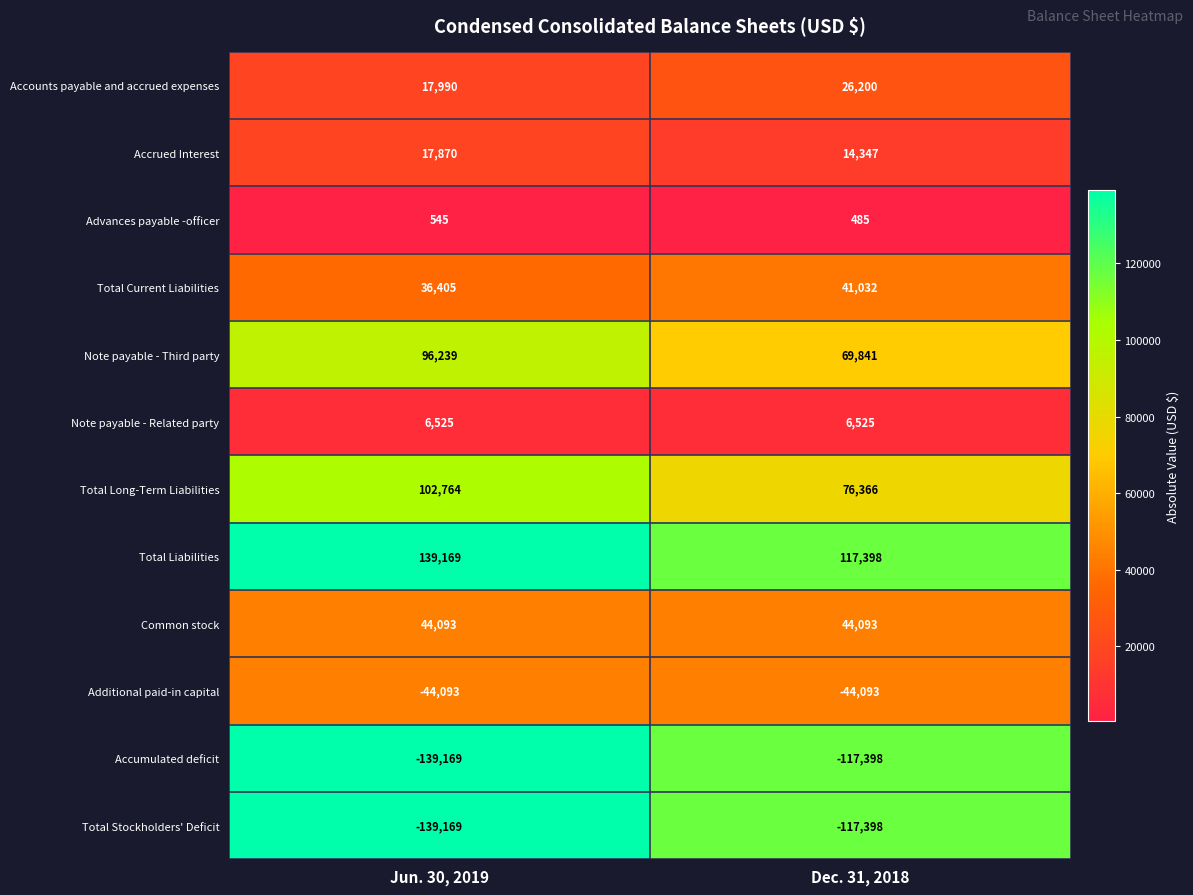

Reading left to right, what are all the values shown in this chart?

Accounts payable and accrued expenses: Jun. 30, 2019=17990	Dec. 31, 2018=26200
Accrued Interest: Jun. 30, 2019=17870	Dec. 31, 2018=14347
Advances payable -officer: Jun. 30, 2019=545	Dec. 31, 2018=485
Total Current Liabilities: Jun. 30, 2019=36405	Dec. 31, 2018=41032
Note payable - Third party: Jun. 30, 2019=96239	Dec. 31, 2018=69841
Note payable - Related party: Jun. 30, 2019=6525	Dec. 31, 2018=6525
Total Long-Term Liabilities: Jun. 30, 2019=102764	Dec. 31, 2018=76366
Total Liabilities: Jun. 30, 2019=139169	Dec. 31, 2018=117398
Common stock: Jun. 30, 2019=44093	Dec. 31, 2018=44093
Additional paid-in capital: Jun. 30, 2019=-44093	Dec. 31, 2018=-44093
Accumulated deficit: Jun. 30, 2019=-139169	Dec. 31, 2018=-117398
Total Stockholders' Deficit: Jun. 30, 2019=-139169	Dec. 31, 2018=-117398